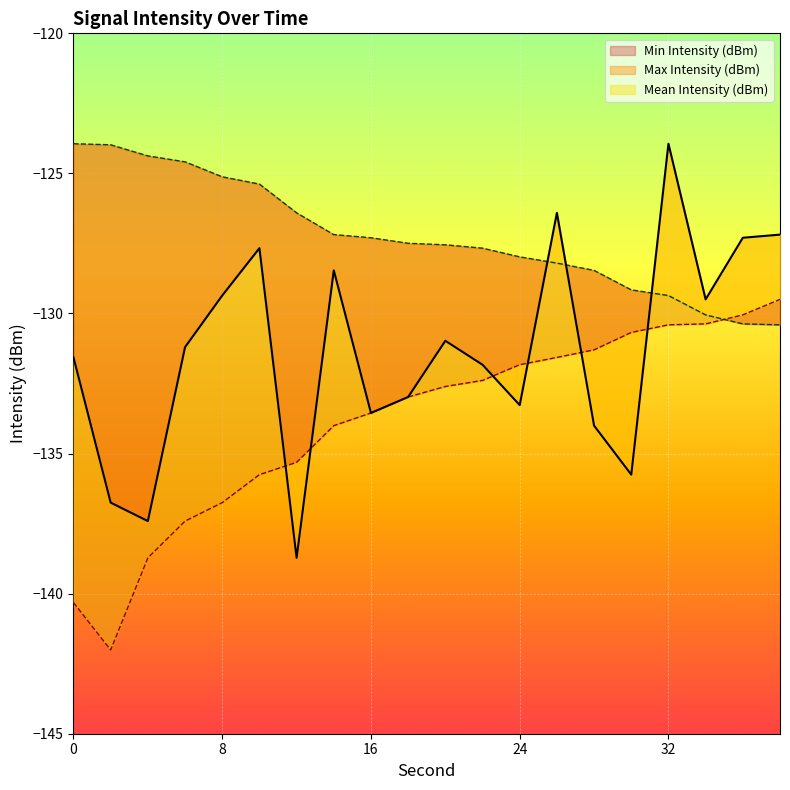

How many lines are shown in the chart?

3